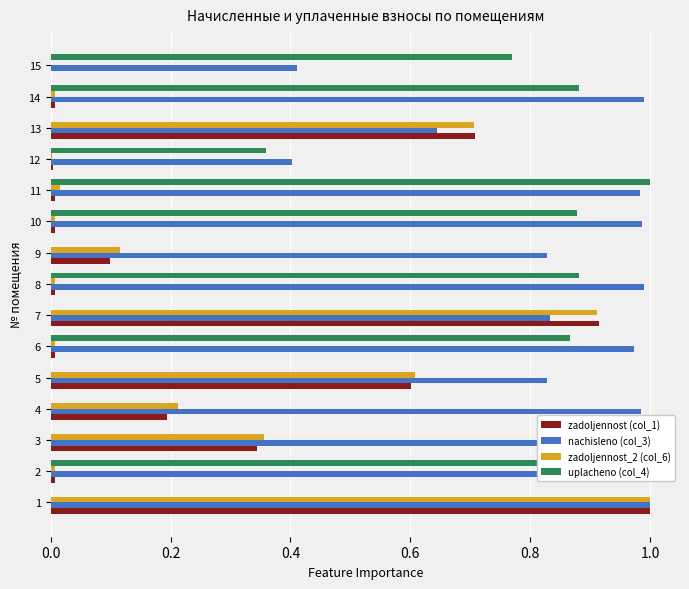

What are all the series names shown in the legend?

zadoljennost (col_1), nachisleno (col_3), zadoljennost_2 (col_6), uplacheno (col_4)